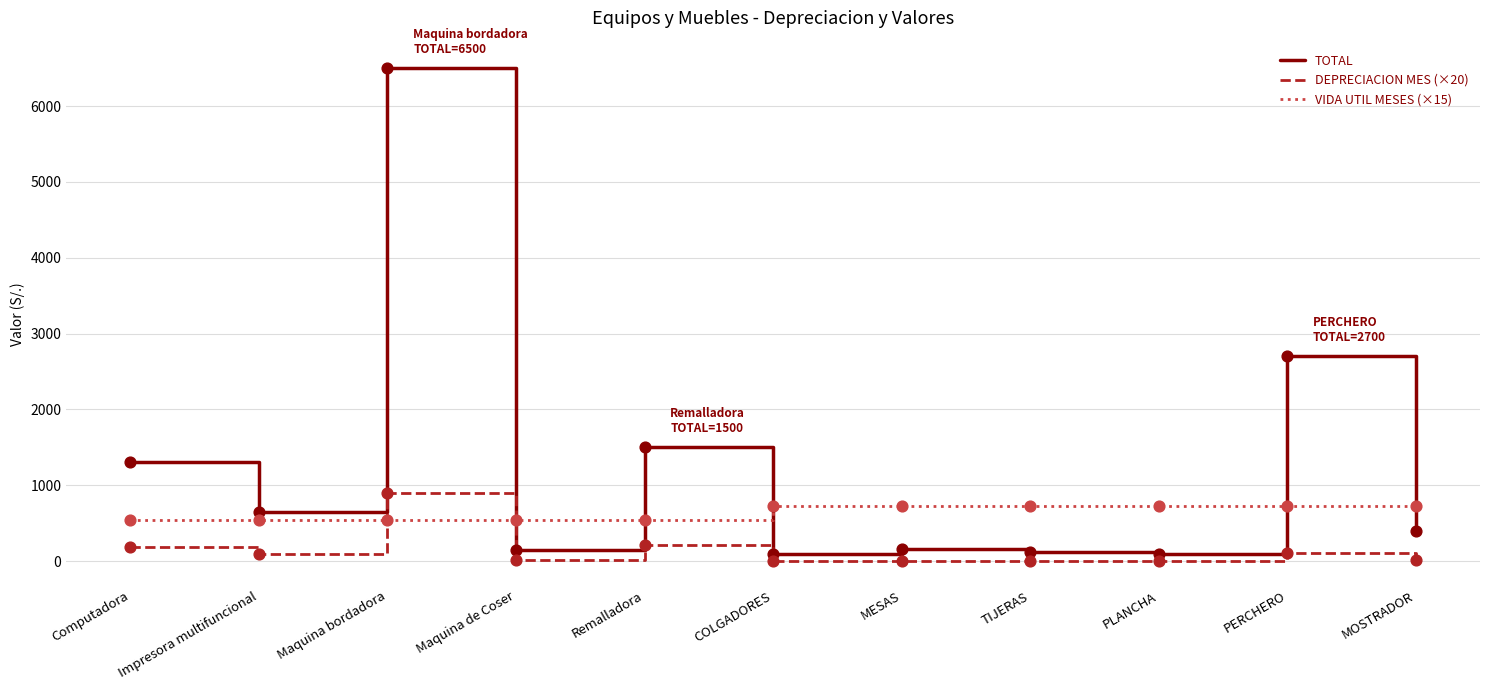

What are all the series names shown in the legend?

TOTAL, DEPRECIACION MES (×20), VIDA UTIL MESES (×15)